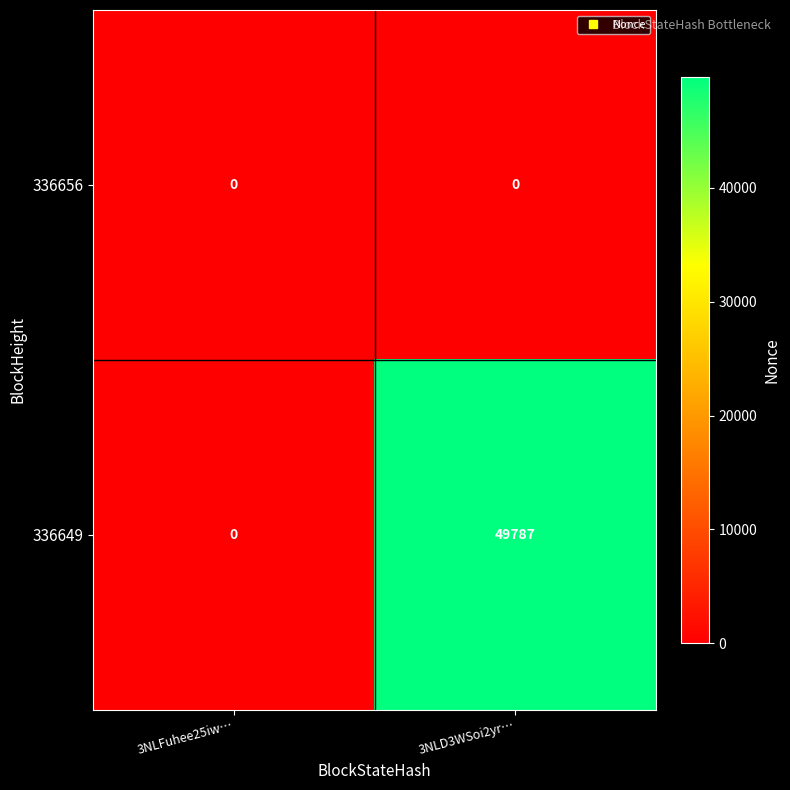

Reading left to right, extract all data points from this chart.

336656: 0	0
336649: 0	49787